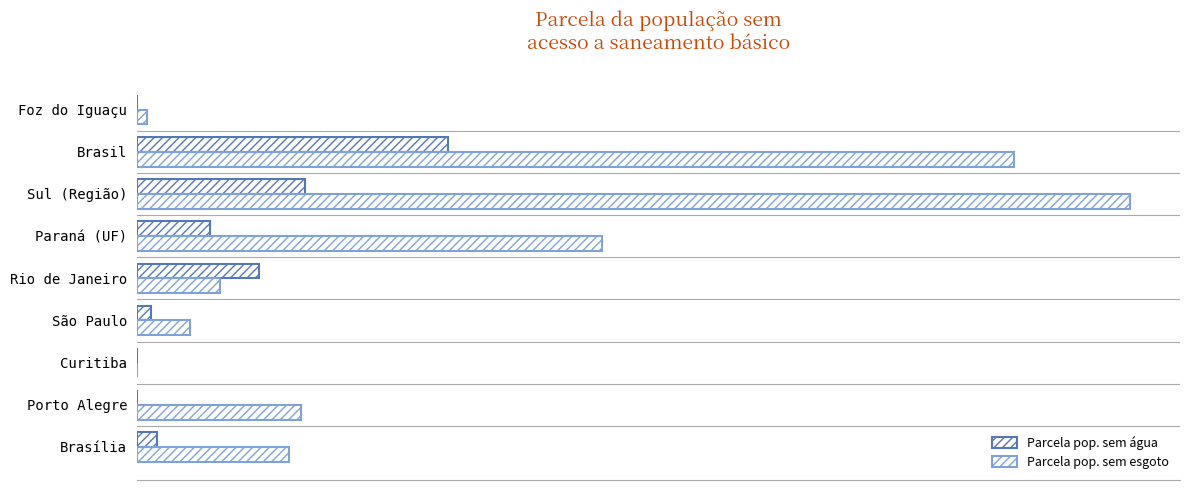

What is the greatest value displayed?

0.5